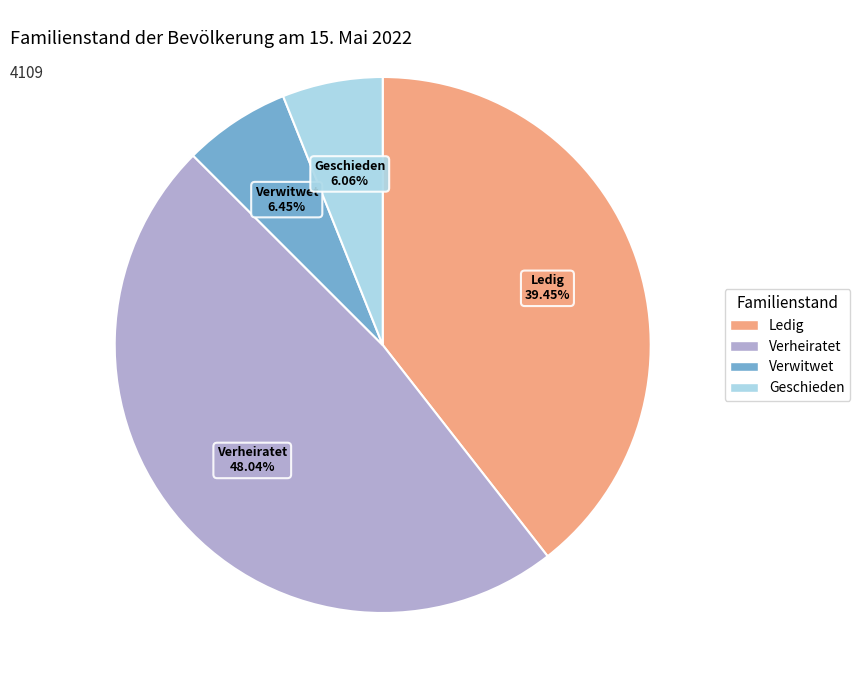

Is it true that Ledig is 39% of the pie?

True